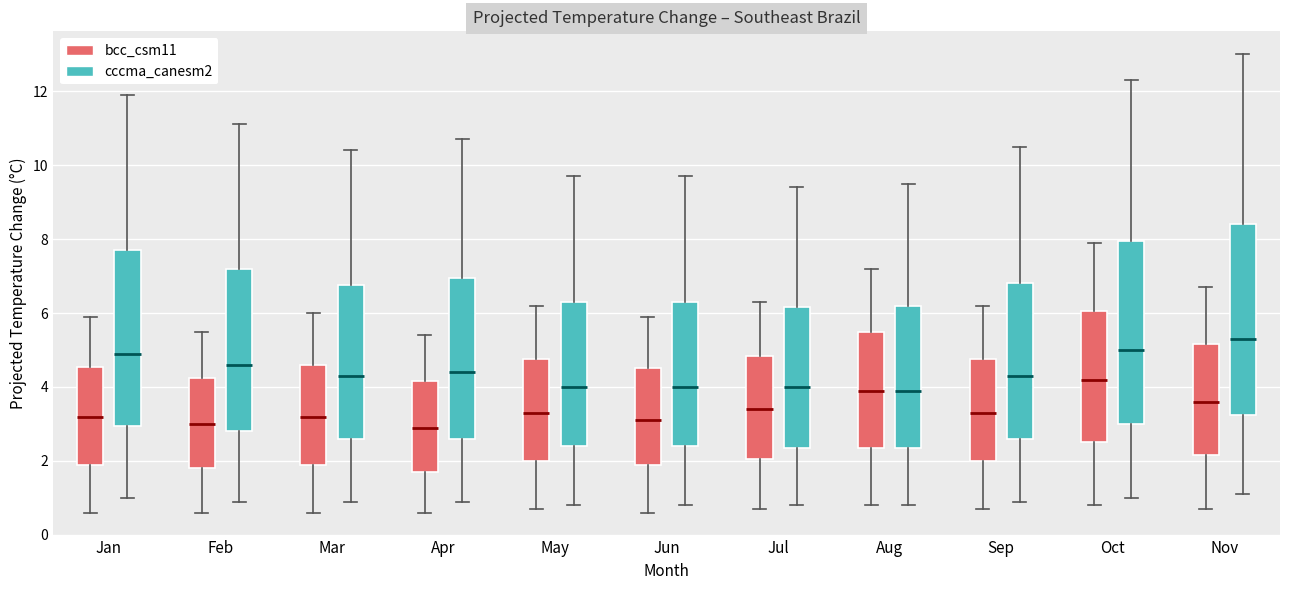

Where is the lower edge of the box for Aug (cccma_canesm2) on the y-axis? The values are not printed on the chart, so give them approximately, as read against the axis.

2.4